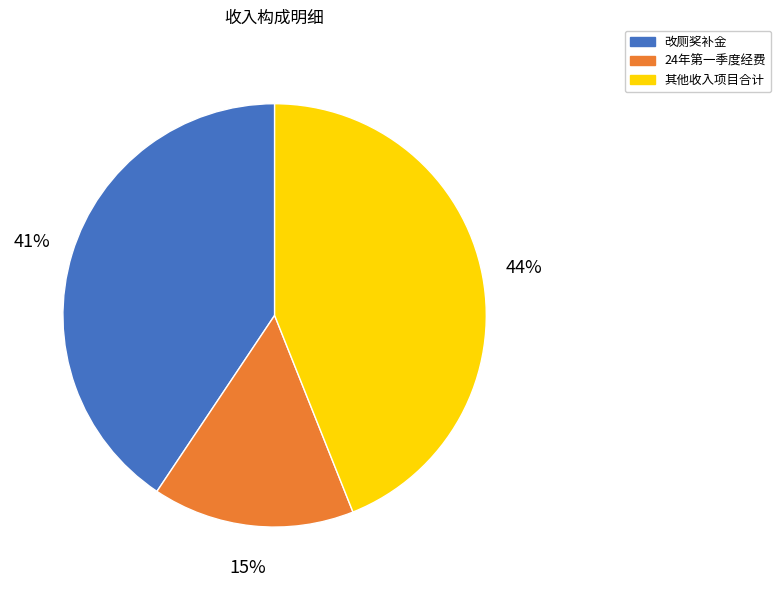

To the nearest percent, what is the average slice percentage?

33%